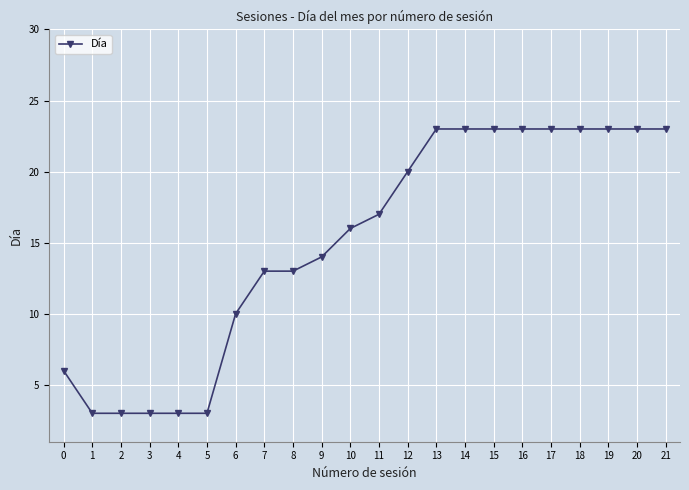

What is the difference between the maximum and minimum values?

20